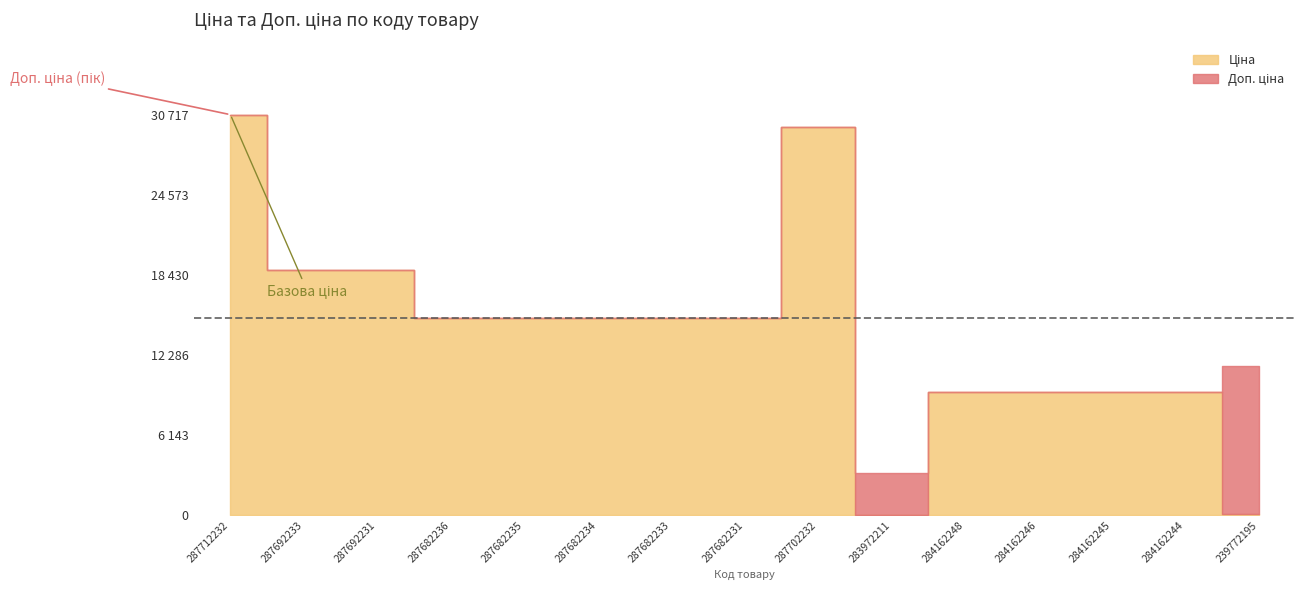

At which label does Доп. ціна first exceed 15120?

287712232